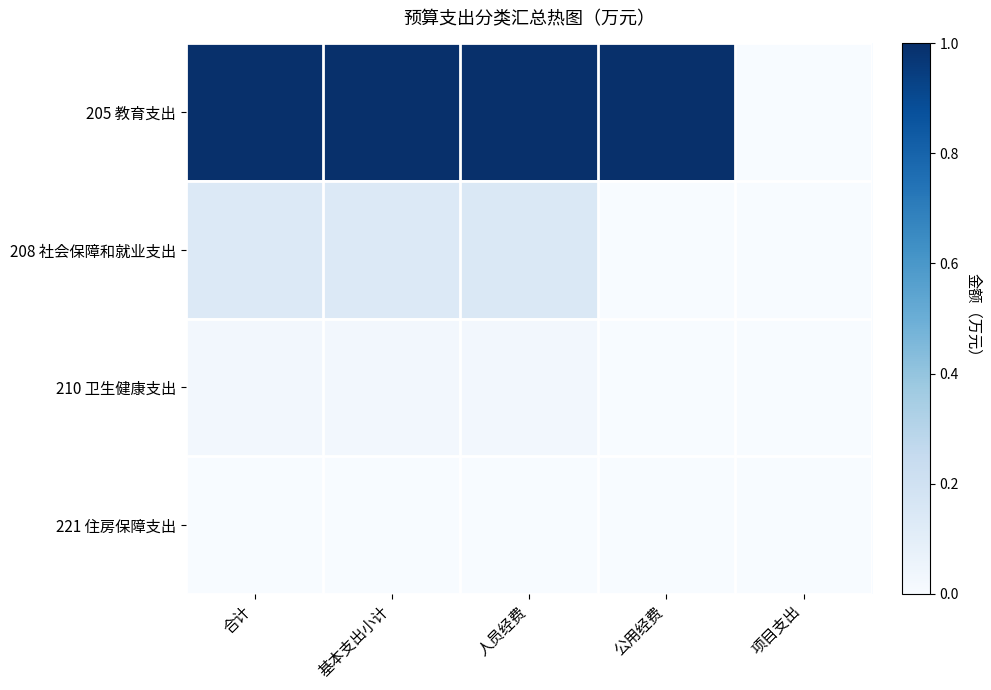

Reading right to left, list all the values displayed in this chart.

205 教育支出: 项目支出=0.0	公用经费=1.0	人员经费=1.0	基本支出小计=1.0	合计=1.0
208 社会保障和就业支出: 项目支出=0.0	公用经费=0.0	人员经费=0.1	基本支出小计=0.1	合计=0.1
210 卫生健康支出: 项目支出=0.0	公用经费=0.0	人员经费=0.0	基本支出小计=0.0	合计=0.0
221 住房保障支出: 项目支出=0.0	公用经费=0.0	人员经费=0.0	基本支出小计=0.0	合计=0.0